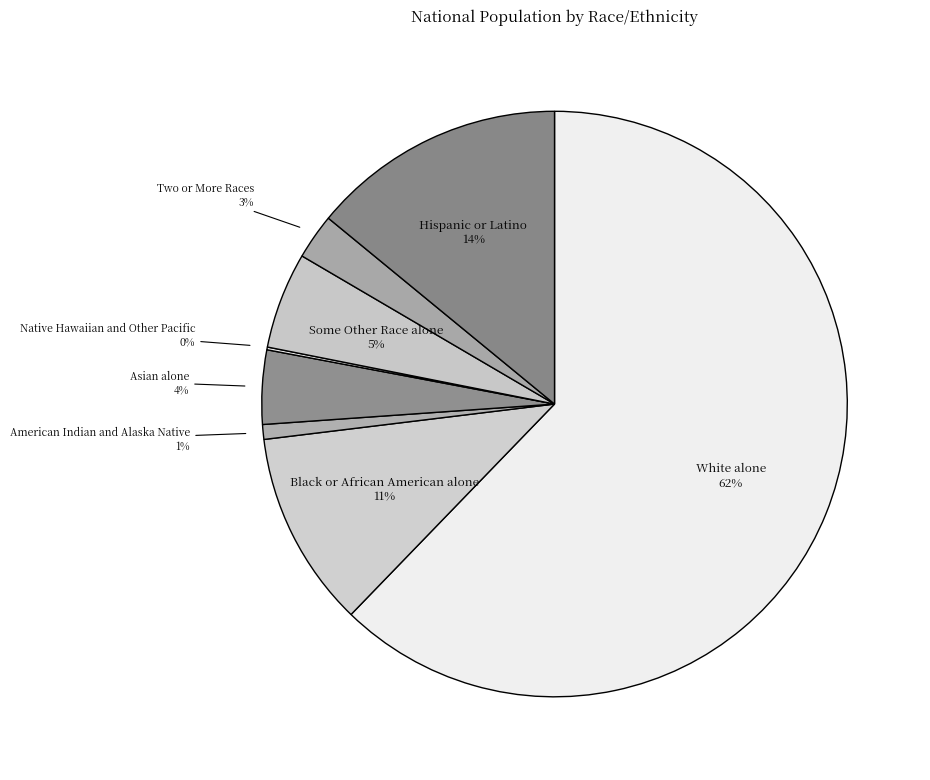

Is it true that Asian alone is 4% of the pie?

True